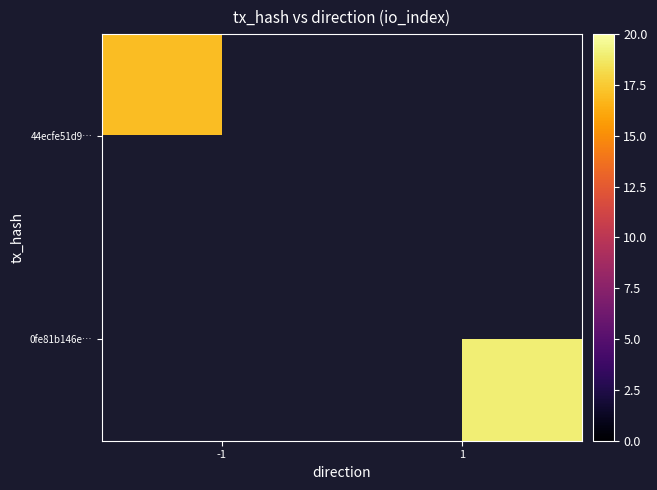

List the series in order of their peak value, lowest first.

44ecfe51d9…, 0fe81b146e…